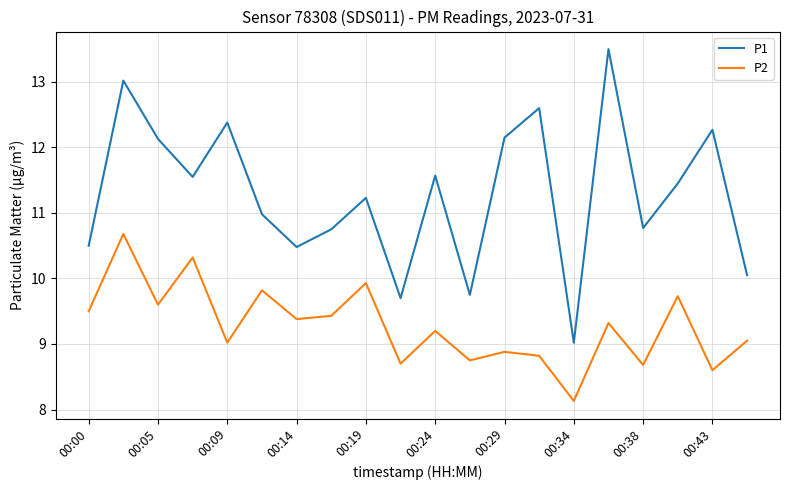

Which series has the largest total across all categories?

P1